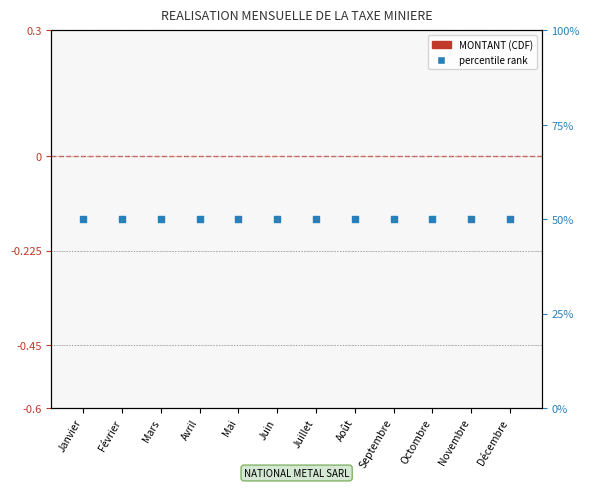

Which series contains the highest Y value?

percentile rank